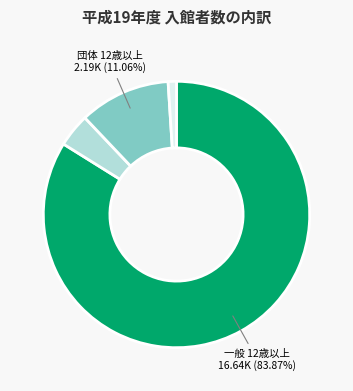

Does any single category account for the majority?

Yes